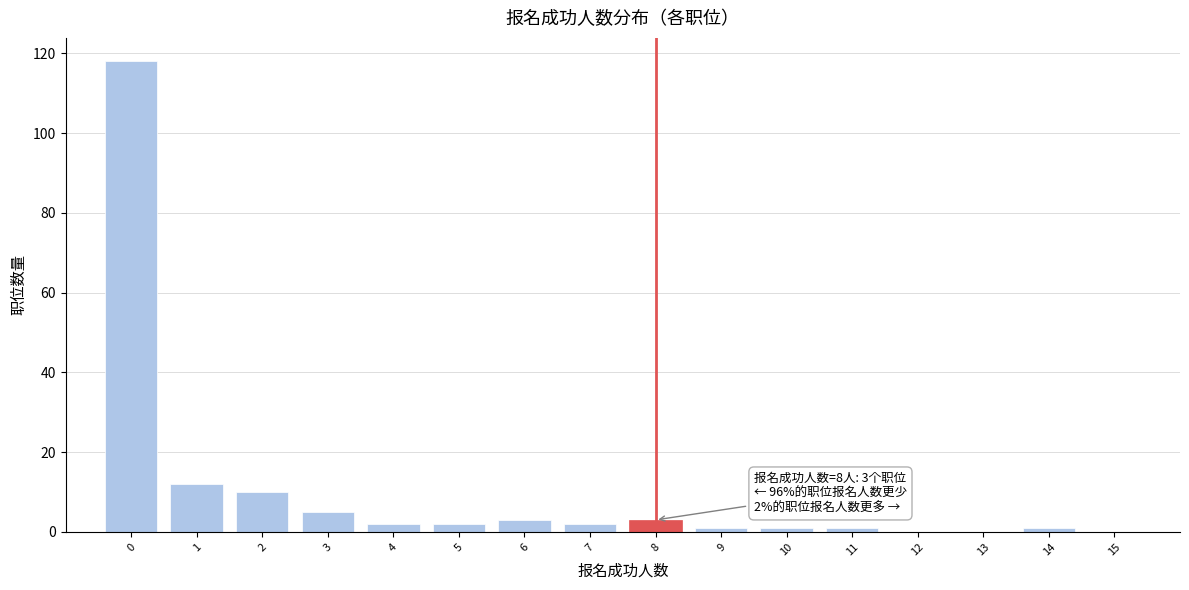

Reading left to right, transcribe all the data shown in this chart.

0=118	1=12	2=10	3=5	4=2	5=2	6=3	7=2	8=3	9=1	10=1	11=1	12=0	13=0	14=1	15=0